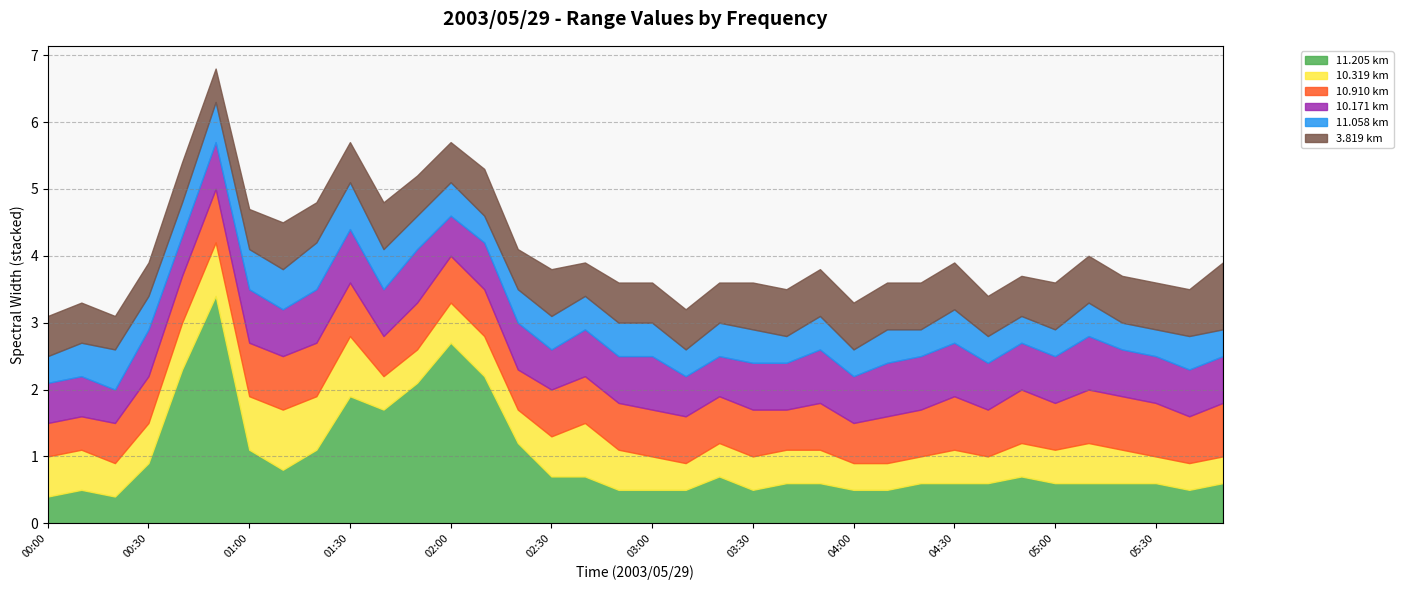

Which series has the largest total across all categories?

 11.205